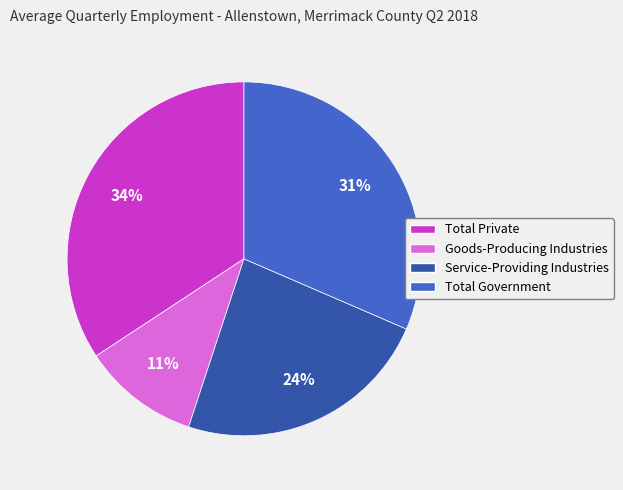

To the nearest percent, what is the difference between the Goods-Producing Industries and Service-Providing Industries slice percentages?

13%